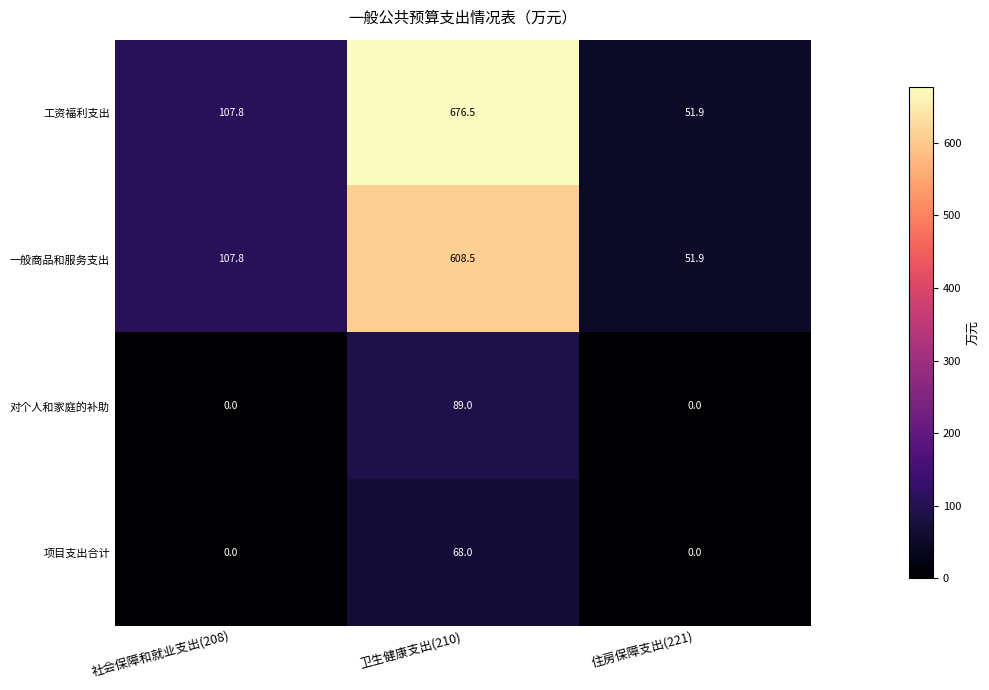

Reading right to left, list all the values displayed in this chart.

工资福利支出: 住房保障支出(221)=51.9	卫生健康支出(210)=676.5	社会保障和就业支出(208)=107.8
一般商品和服务支出: 住房保障支出(221)=51.9	卫生健康支出(210)=608.5	社会保障和就业支出(208)=107.8
对个人和家庭的补助: 住房保障支出(221)=0.0	卫生健康支出(210)=89.0	社会保障和就业支出(208)=0.0
项目支出合计: 住房保障支出(221)=0.0	卫生健康支出(210)=68.0	社会保障和就业支出(208)=0.0